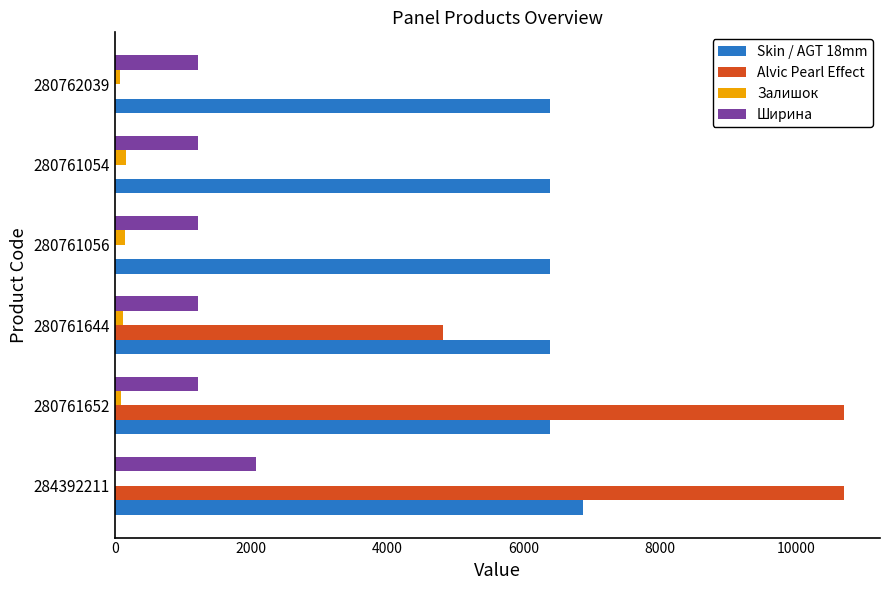

Which series has the largest total across all categories?

Skin / AGT 18mm